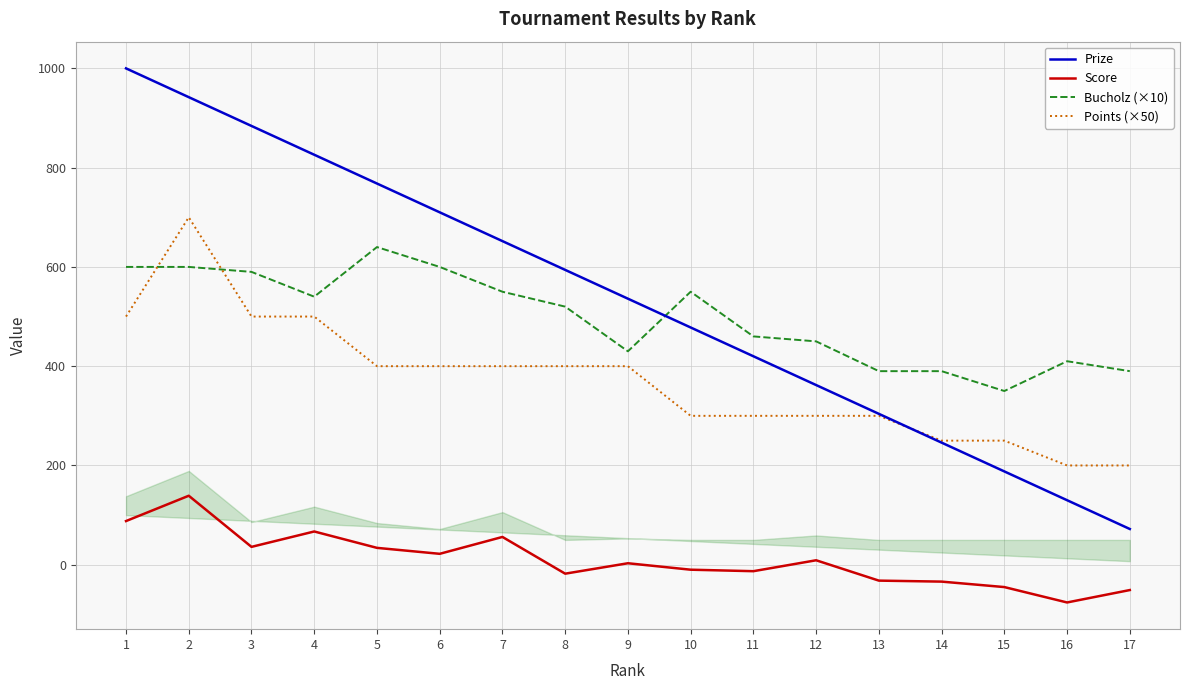

Which series has the largest total across all categories?

Prize